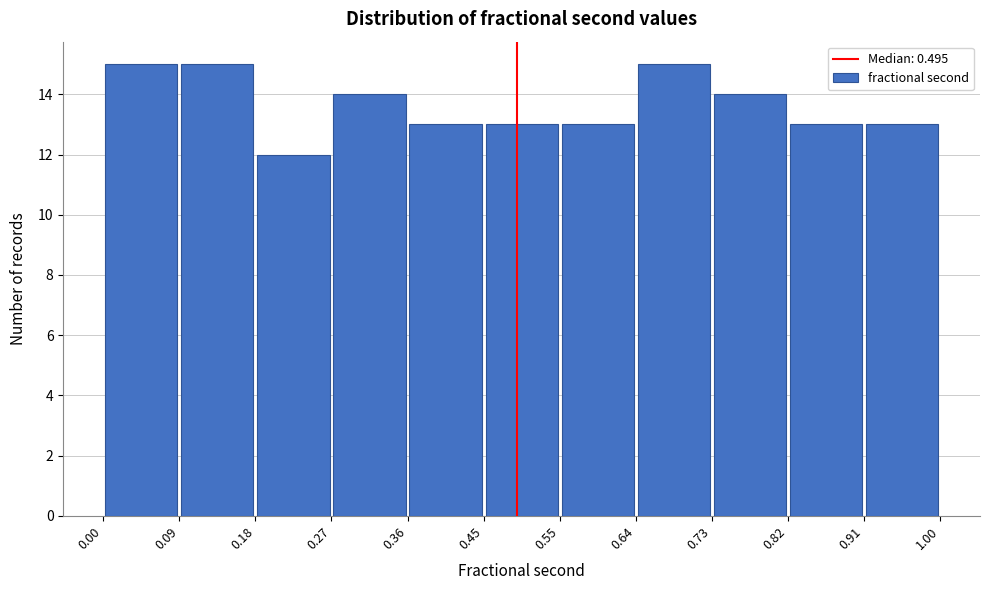

Reading left to right, transcribe this chart: for each bar, give the range it covers on the x-axis and its height. The values are not printed on the chart, so give them approximately, as read against the axis.

0.00 to 0.09: 15
0.09 to 0.18: 15
0.18 to 0.27: 12
0.27 to 0.36: 14
0.36 to 0.45: 13
0.45 to 0.55: 13
0.55 to 0.64: 13
0.64 to 0.73: 15
0.73 to 0.82: 14
0.82 to 0.91: 13
0.91 to 1.00: 13